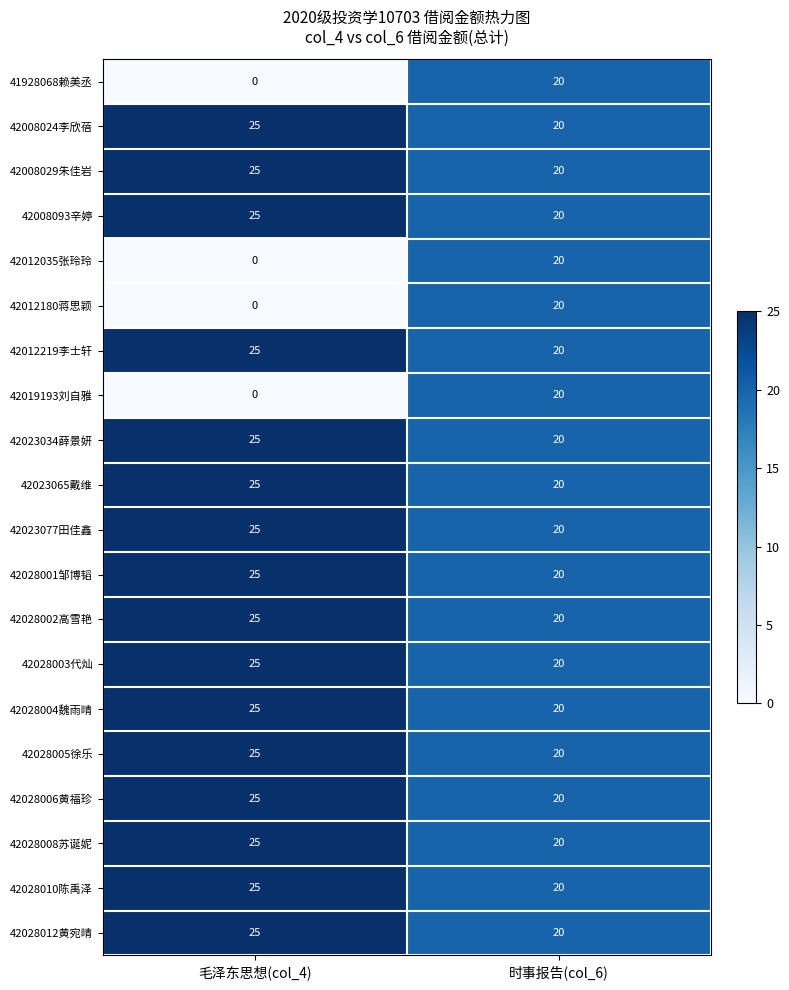

Read the 42028004魏雨晴 value at 毛泽东思想(col_4).

25